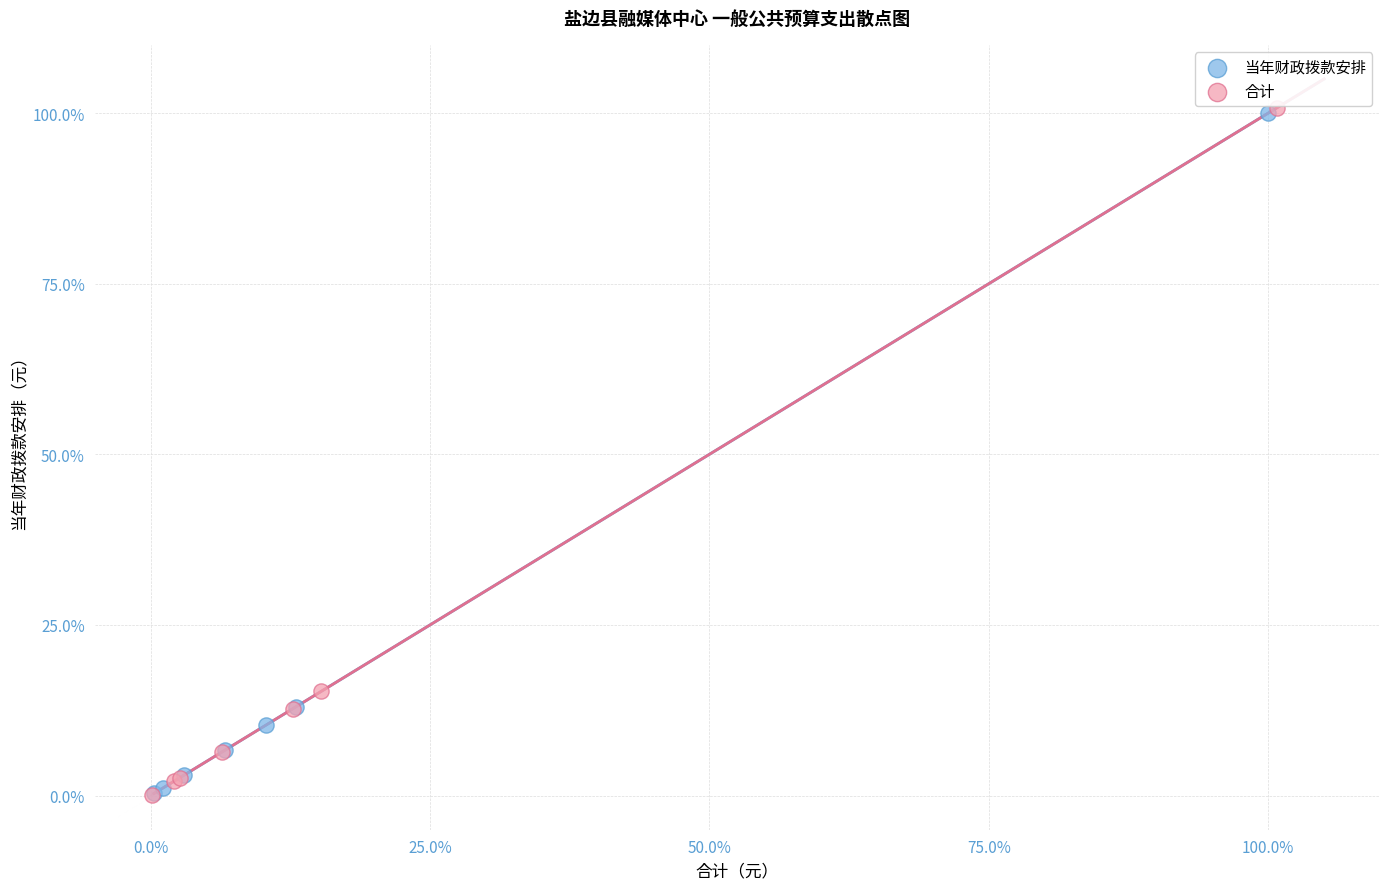

What are all the series names shown in the legend?

当年财政拨款安排, 合计